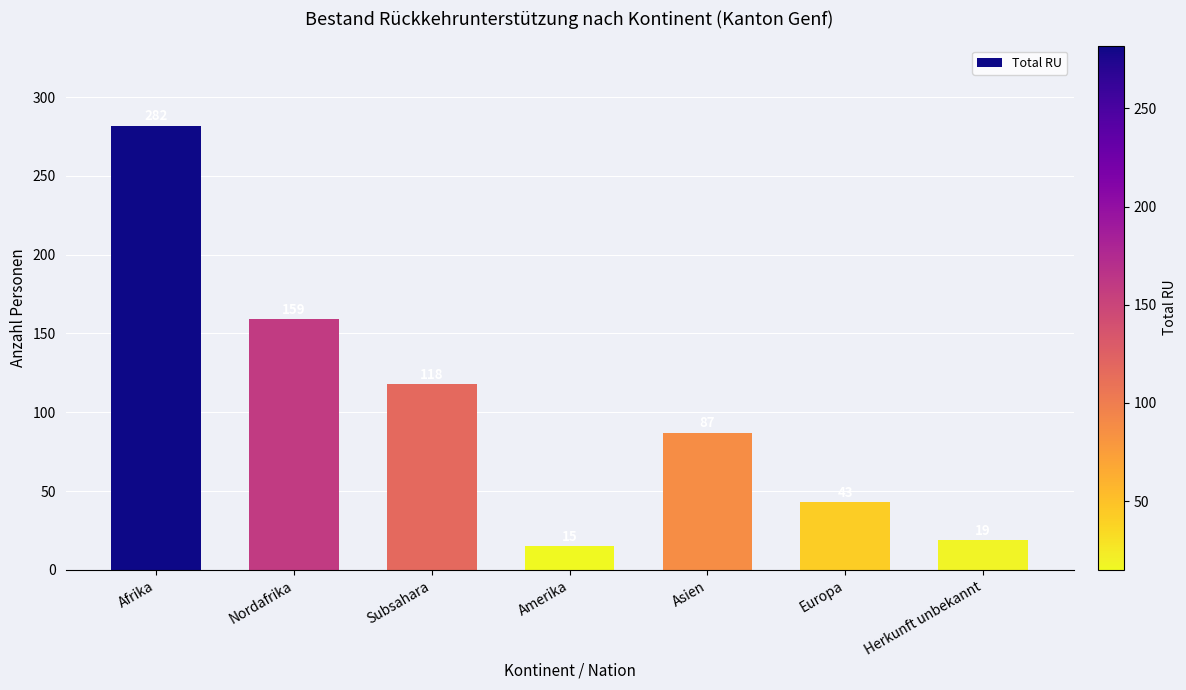

What is the difference between the maximum and minimum values?

267